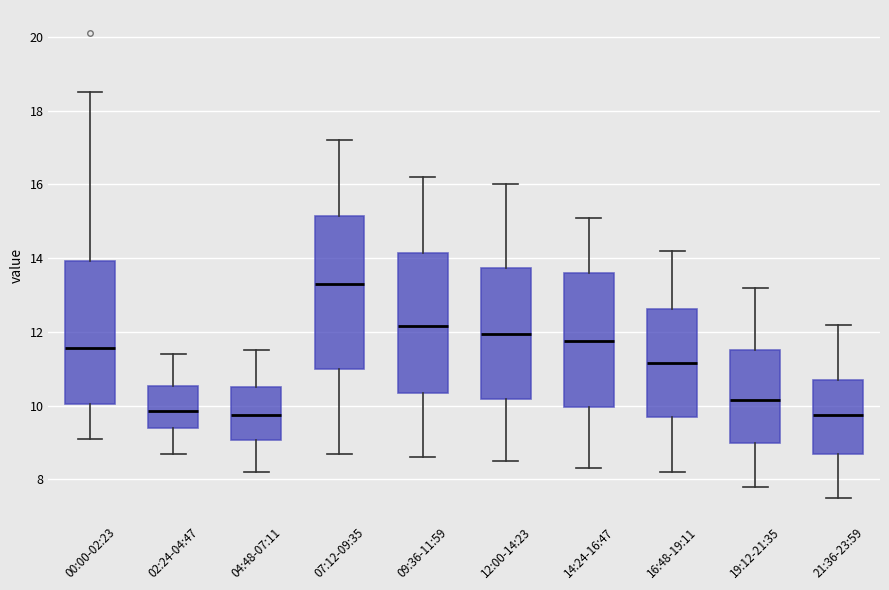

Reading left to right, read every box against the y-axis: the position of its median line, the range the box covers, and the ends of its whiskers. The values are not printed on the chart, so give them approximately, as read against the axis.

00:00-02:23: median 11.6, box 10.0 to 14.0, whiskers 9.2 to 18.6
02:24-04:47: median 9.8, box 9.4 to 10.6, whiskers 8.8 to 11.4
04:48-07:11: median 9.8, box 9.0 to 10.6, whiskers 8.2 to 11.6
07:12-09:35: median 13.4, box 11.0 to 15.2, whiskers 8.8 to 17.2
09:36-11:59: median 12.2, box 10.4 to 14.2, whiskers 8.6 to 16.2
12:00-14:23: median 12.0, box 10.2 to 13.8, whiskers 8.6 to 16.0
14:24-16:47: median 11.8, box 10.0 to 13.6, whiskers 8.4 to 15.2
16:48-19:11: median 11.2, box 9.8 to 12.6, whiskers 8.2 to 14.2
19:12-21:35: median 10.2, box 9.0 to 11.6, whiskers 7.8 to 13.2
21:36-23:59: median 9.8, box 8.6 to 10.8, whiskers 7.6 to 12.2